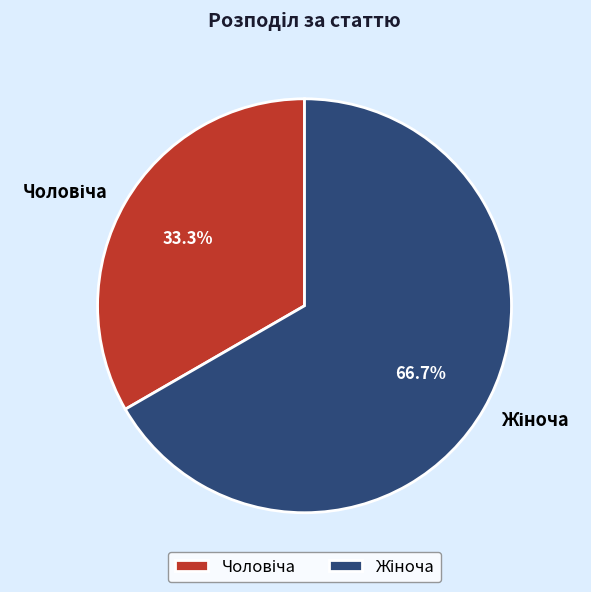

How many slices are in this pie chart?

2